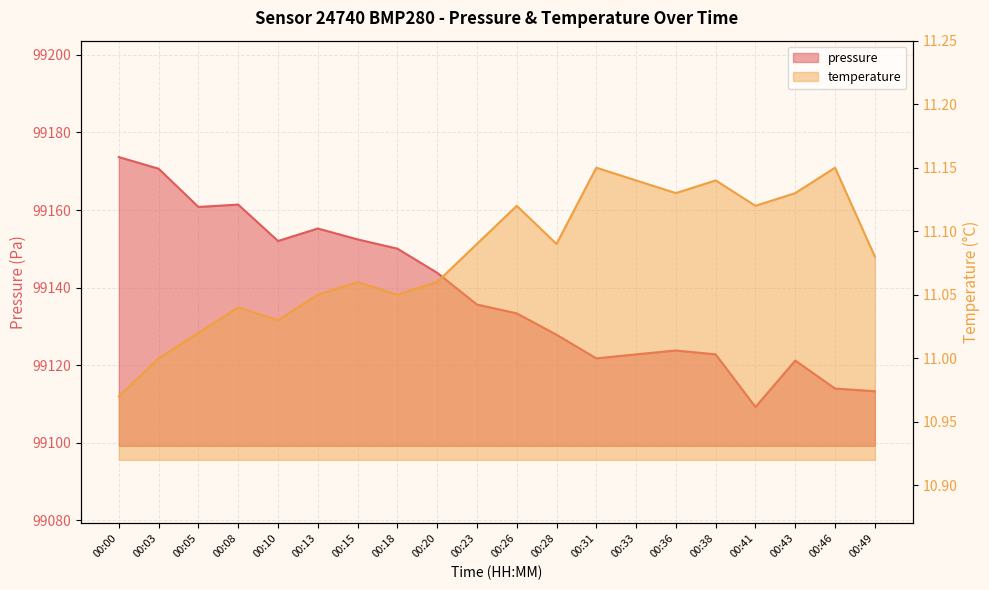

How many temperature values are between 11 and 12?

19